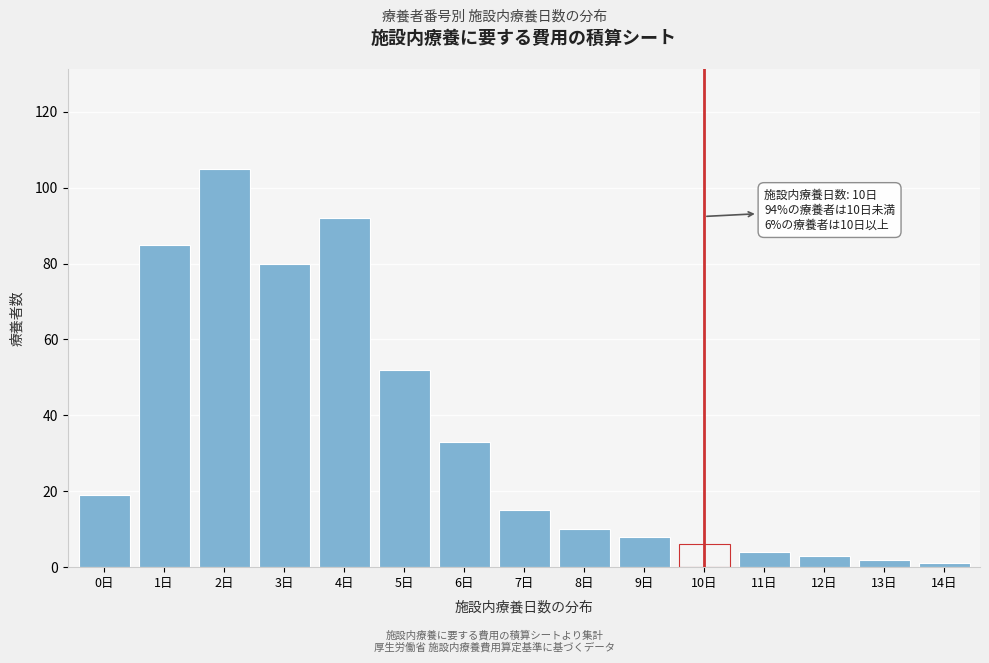

Reading left to right, extract all data points from this chart.

0日=19	1日=85	2日=105	3日=80	4日=92	5日=52	6日=33	7日=15	8日=10	9日=8	10日=6	11日=4	12日=3	13日=2	14日=1